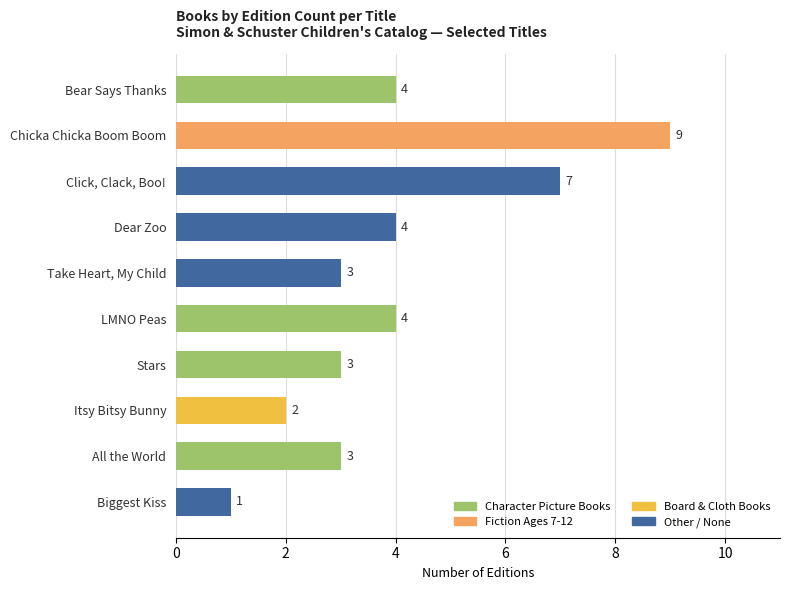

The value at  is 3. True or false?

True